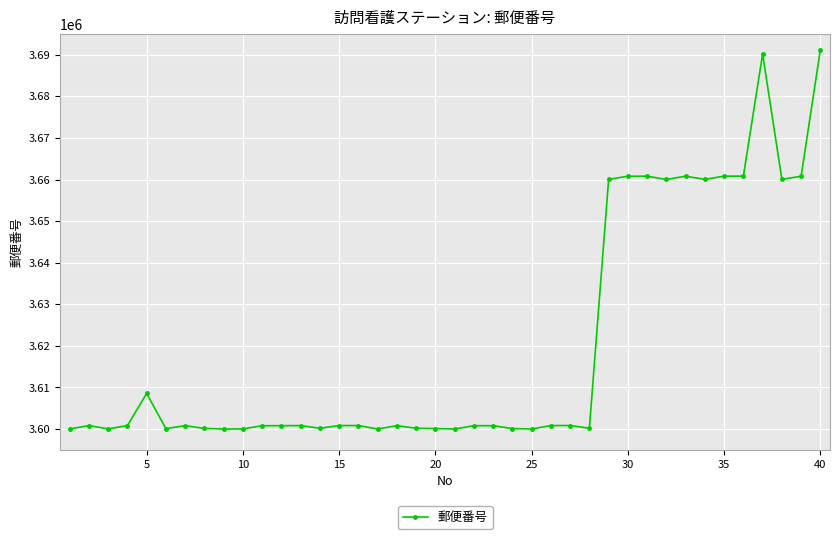

What is the difference between the maximum and minimum values?

91234